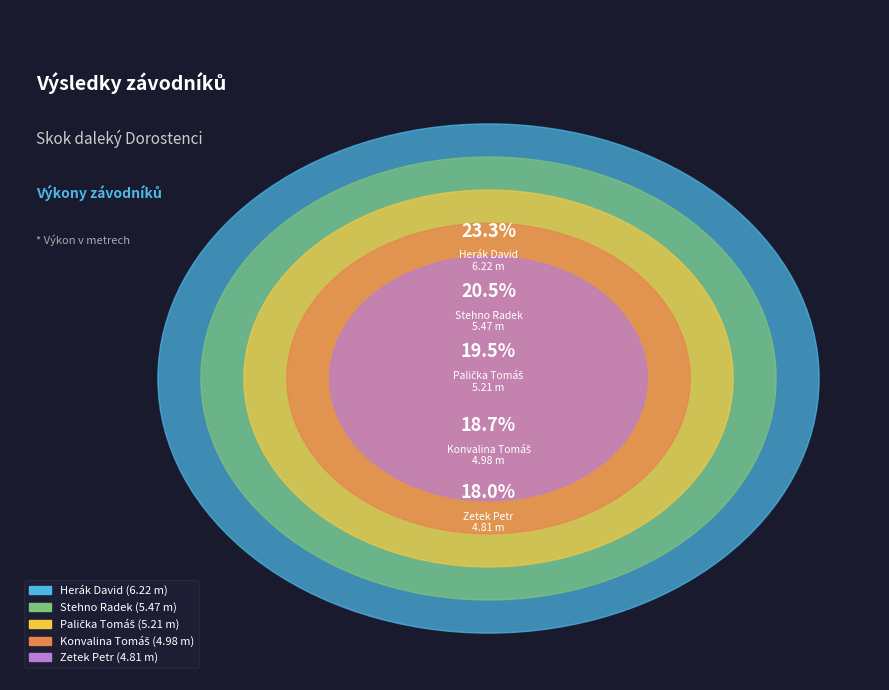

Is it true that Zetek Petr is 18% of the pie?

True